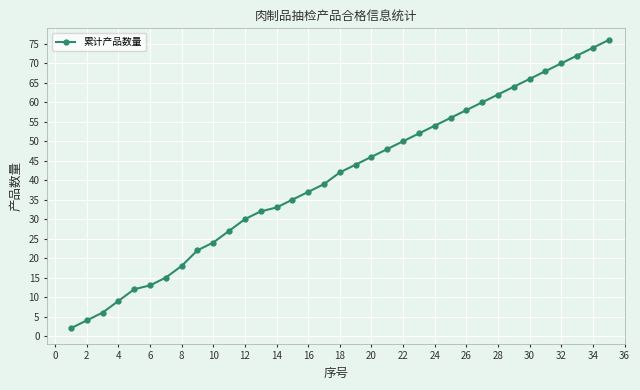

What is the sum of all values?

1420